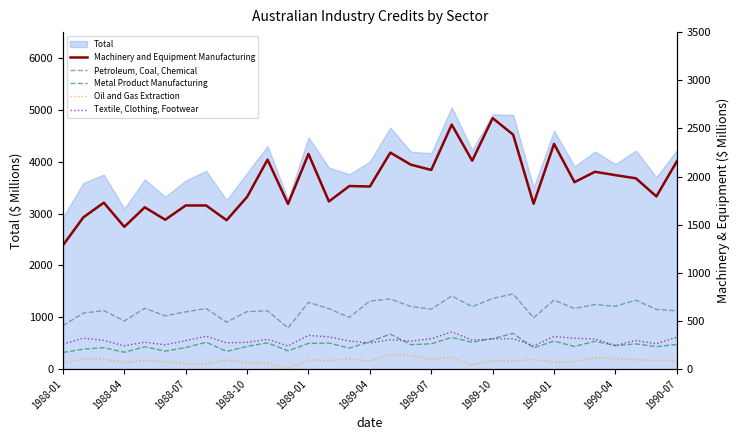

What is the spread (max minus min) of values at 11?

1711